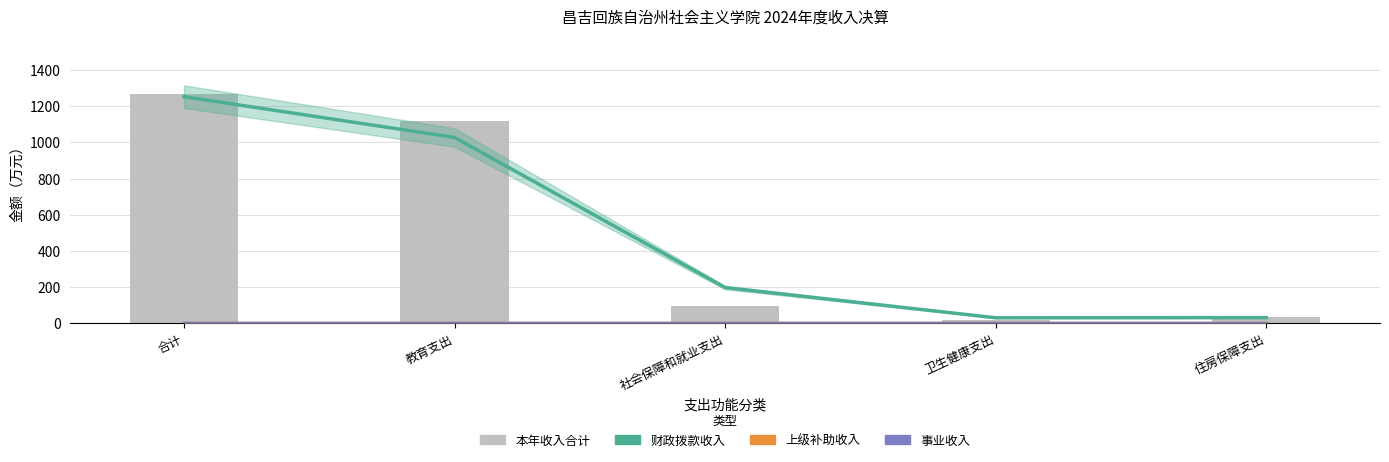

Reading left to right, extract all data points from this chart.

财政拨款收入: 合计=1252.8	教育支出=1027.3	社会保障和就业支出=197.0	卫生健康支出=29.9	住房保障支出=30.9
上级补助收入: 合计=0.0	教育支出=0.0	社会保障和就业支出=0.0	卫生健康支出=0.0	住房保障支出=0.0
事业收入: 合计=0.0	教育支出=0.0	社会保障和就业支出=0.0	卫生健康支出=0.0	住房保障支出=0.0
本年收入合计: 合计=1268.9	教育支出=1120.9	社会保障和就业支出=95.5	卫生健康支出=20.4	住房保障支出=32.1